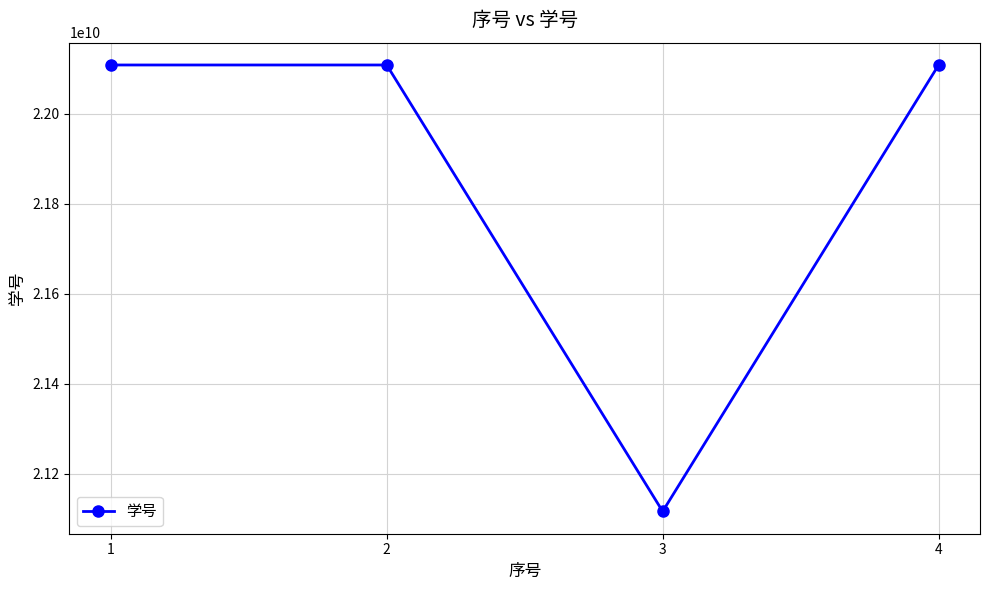

What is the difference between the second highest and second lowest values?

45